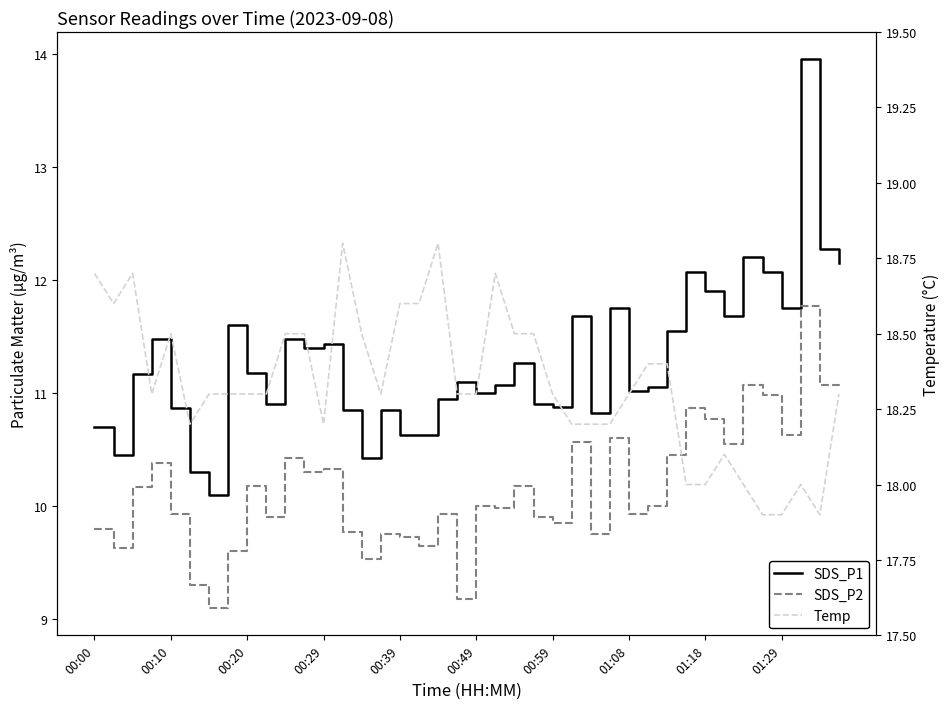

Which category has the highest value in the SDS_P1 series?

37